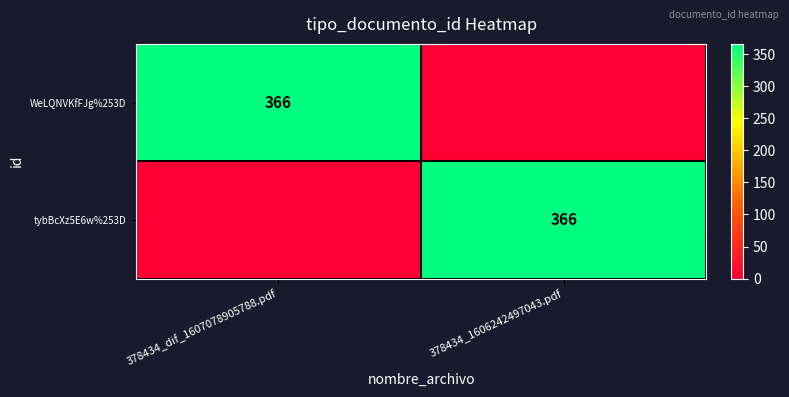

True or false: tybBcXz5E6w%253D has a value of 366 at 378434_1606242497043.pdf.

True